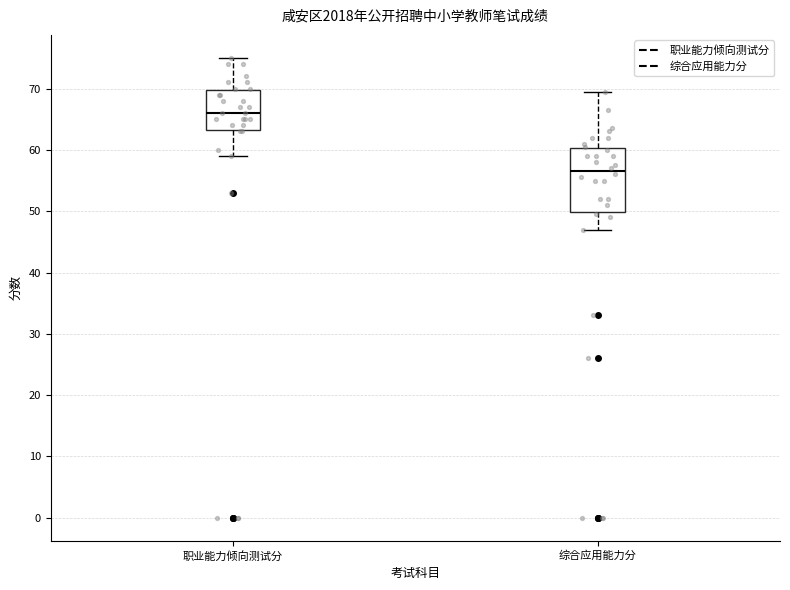

Where does the median line of the box for 职业能力倾向测试分 sit on the y-axis? The values are not printed on the chart, so give them approximately, as read against the axis.

66